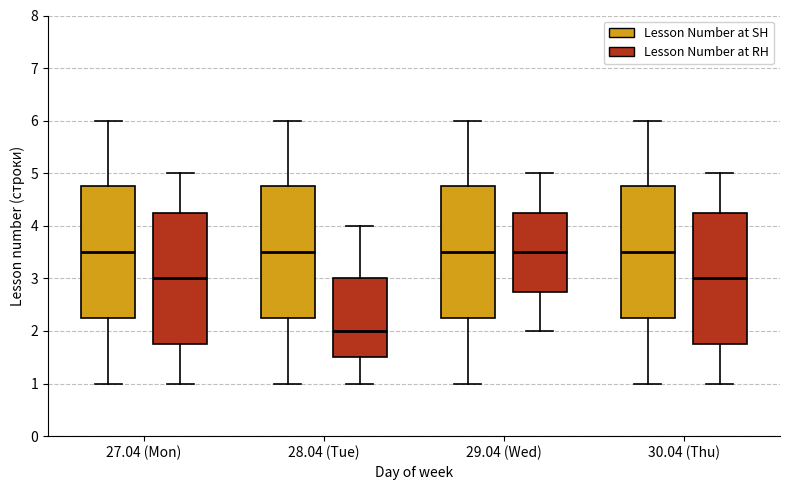

Reading left to right, read every box against the y-axis: the position of its median line, the range the box covers, and the ends of its whiskers. The values are not printed on the chart, so give them approximately, as read against the axis.

27.04 (Mon) (Lesson Number at SH): median 3.5, box 2.3 to 4.8, whiskers 1.0 to 6.0
27.04 (Mon) (Lesson Number at RH): median 3.0, box 1.8 to 4.3, whiskers 1.0 to 5.0
28.04 (Tue) (Lesson Number at SH): median 3.5, box 2.3 to 4.8, whiskers 1.0 to 6.0
28.04 (Tue) (Lesson Number at RH): median 2.0, box 1.5 to 3.0, whiskers 1.0 to 4.0
29.04 (Wed) (Lesson Number at SH): median 3.5, box 2.3 to 4.8, whiskers 1.0 to 6.0
29.04 (Wed) (Lesson Number at RH): median 3.5, box 2.8 to 4.3, whiskers 2.0 to 5.0
30.04 (Thu) (Lesson Number at SH): median 3.5, box 2.3 to 4.8, whiskers 1.0 to 6.0
30.04 (Thu) (Lesson Number at RH): median 3.0, box 1.8 to 4.3, whiskers 1.0 to 5.0